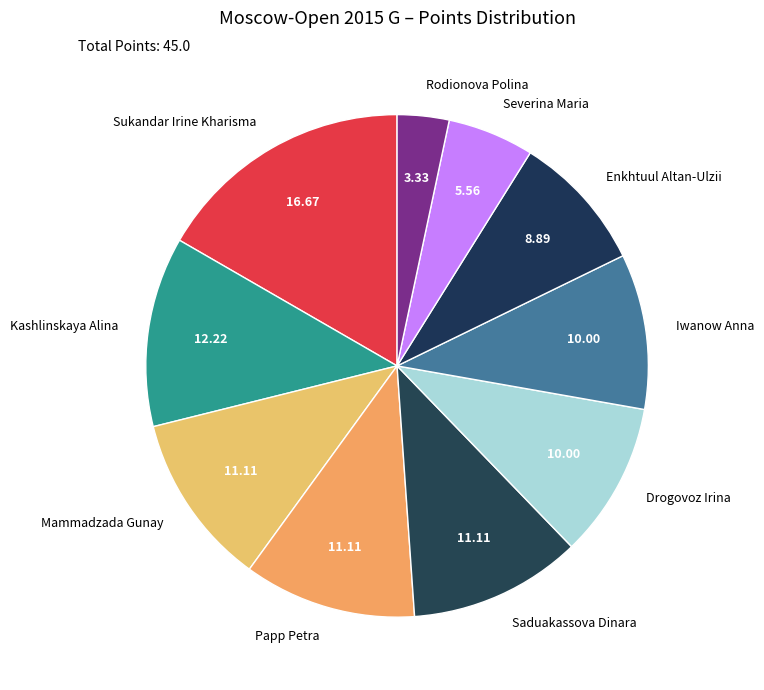

True or false: Kashlinskaya Alina accounts for 12% of the total.

True